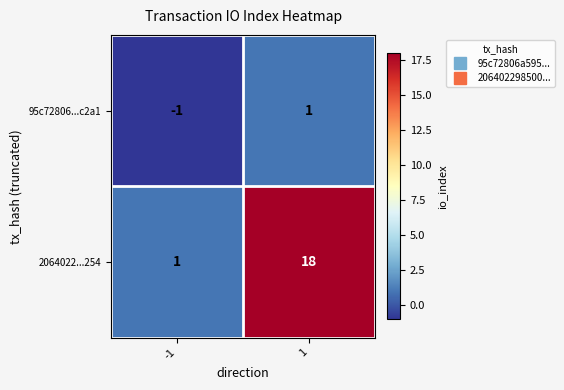

What value does the 2064022...254 series have at 1, to the nearest 10?

20